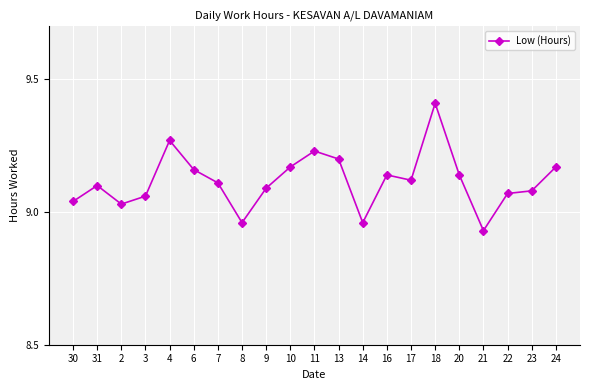

How many lines are shown in the chart?

1